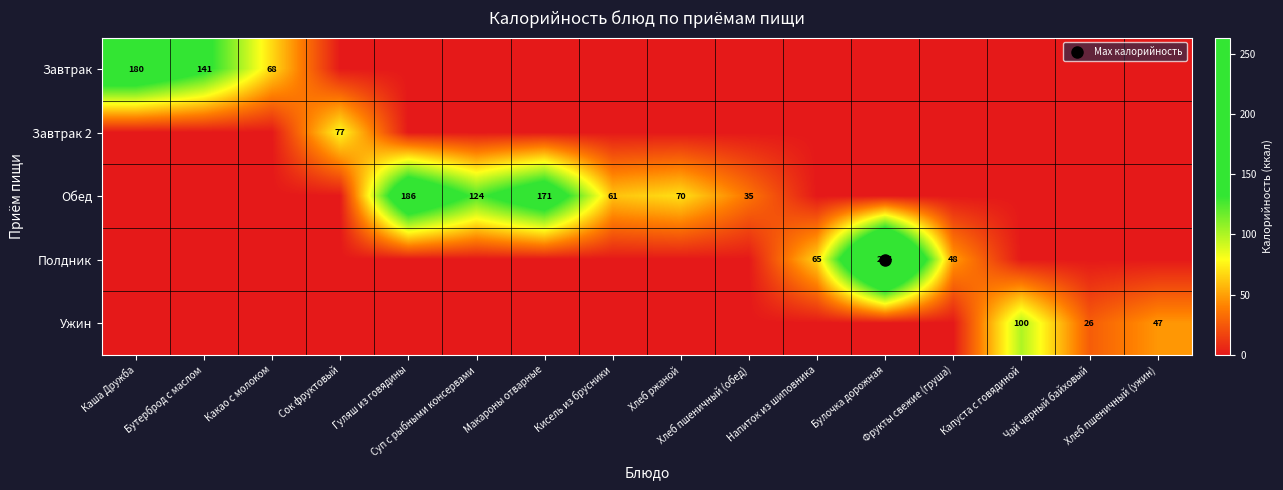

At which category is the sum across all series the highest?

Булочка дорожная